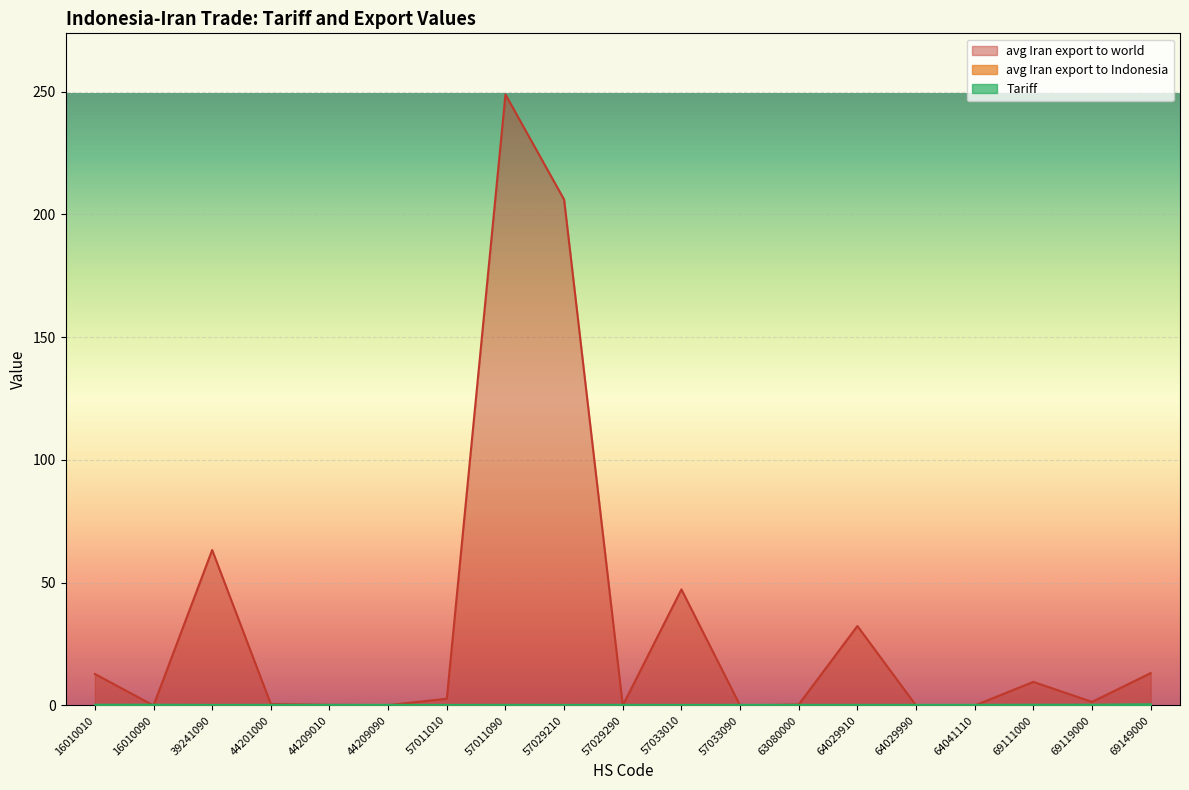

True or false: avg Iran export to Indonesia has more than 0 interior local peaks.

True